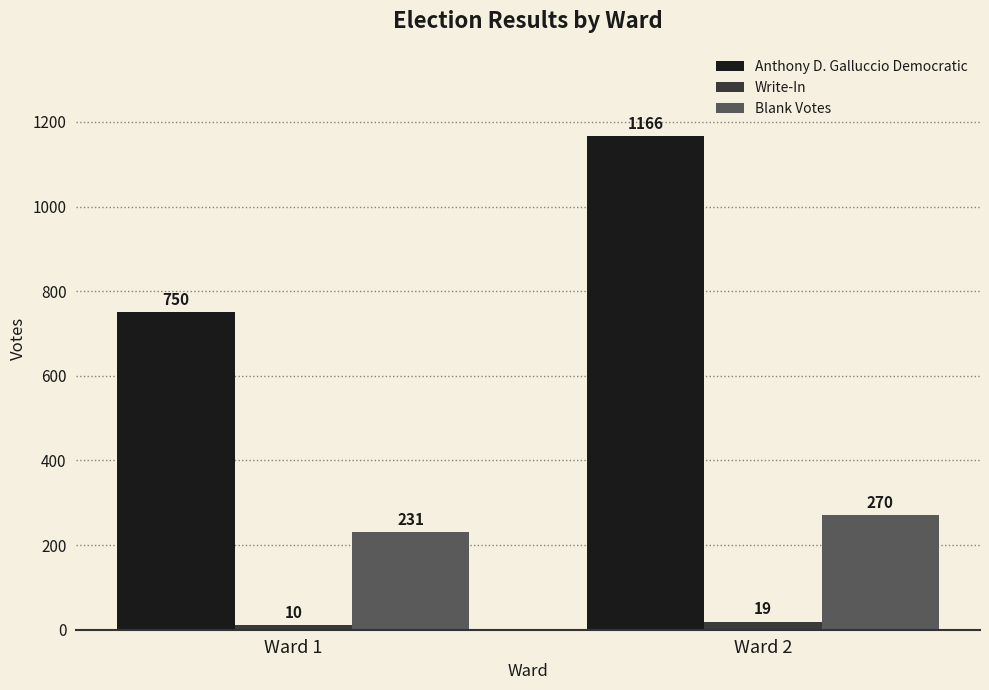

What are all the series names shown in the legend?

Anthony D. Galluccio Democratic, Write-In, Blank Votes